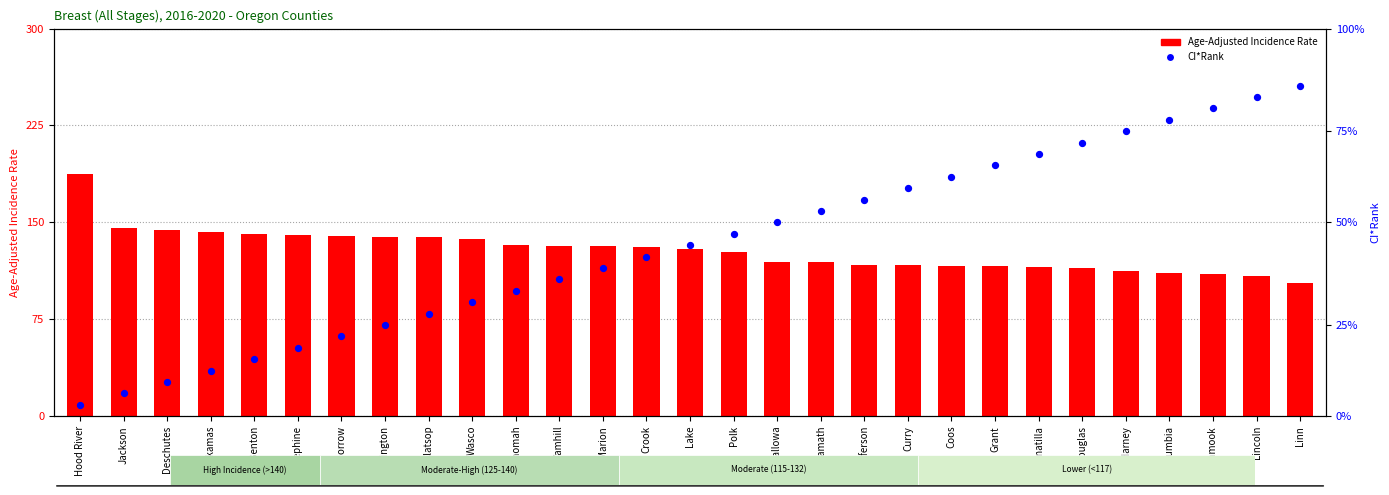

Which series has the largest total across all categories?

Age-Adjusted Incidence Rate